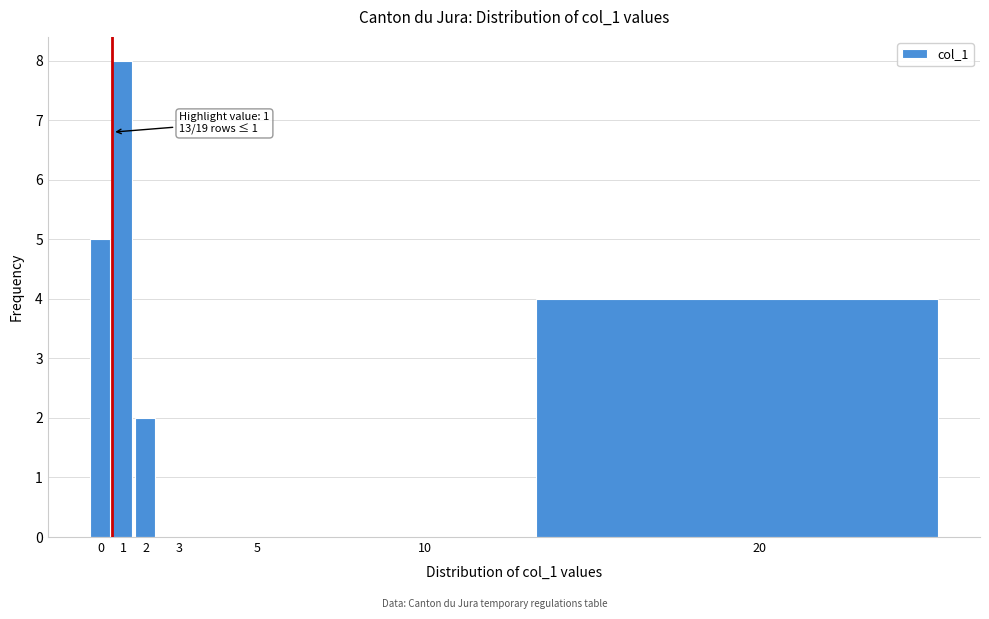

Reading right to left, what are all the values shown in this chart?

20=4	10=0	5=0	3=0	2=2	1=8	0=5